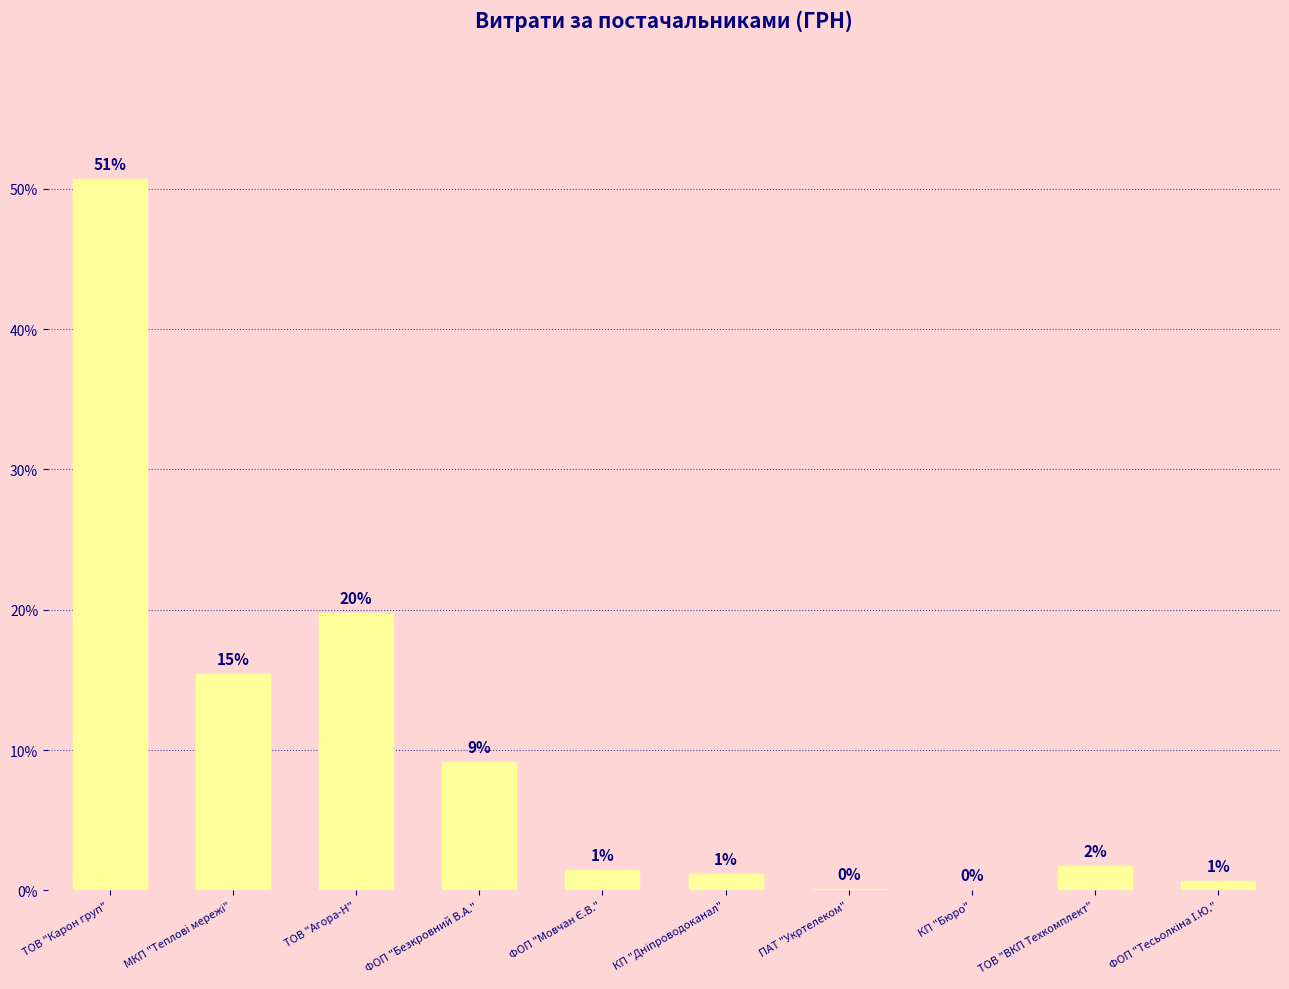

Rank the categories by value from lowest to highest.

КП "Бюро", ПАТ "Укртелеком", ФОП "Тесьолкіна І.Ю.", КП "Дніпроводоканал", ФОП "Мовчан Є.В.", ТОВ "ВКП Техкомплект", ФОП "Безкровний В.А.", МКП "Теплові мережі", ТОВ "Агора-Н", ТОВ "Карон груп"